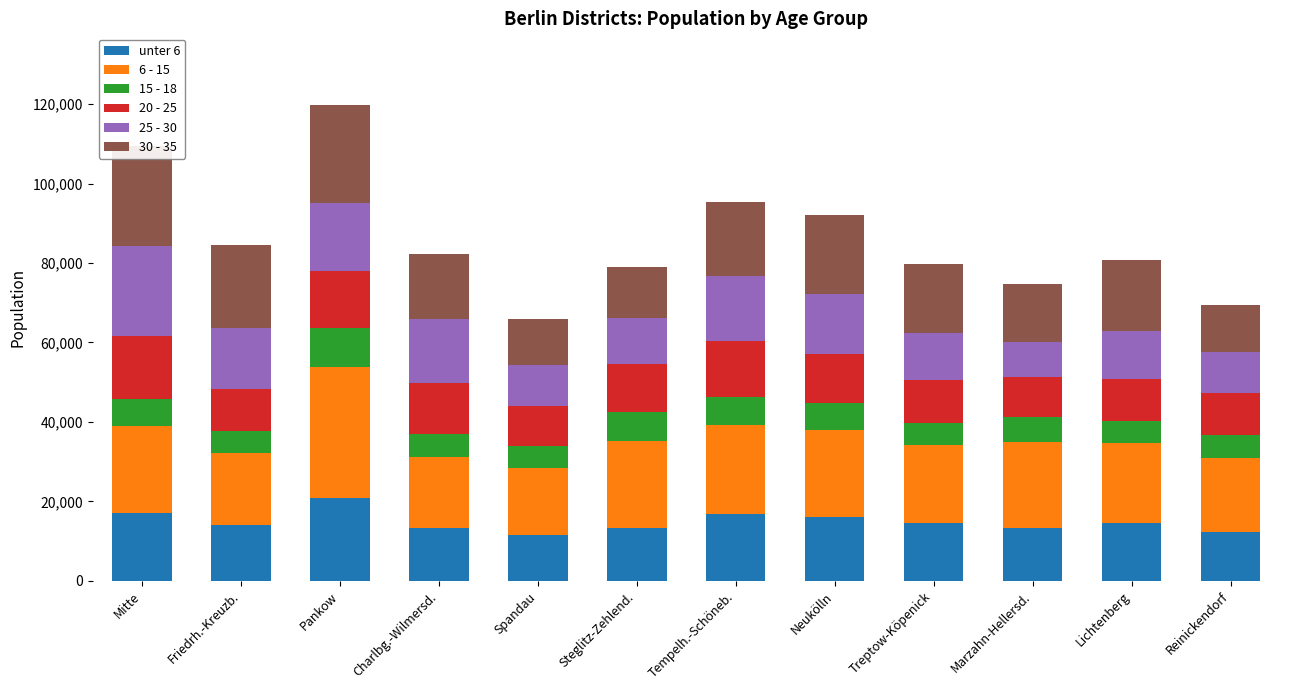

What value does the 6 - 15 series have at Charlbg.-Wilmersd., to the nearest 10?

17950